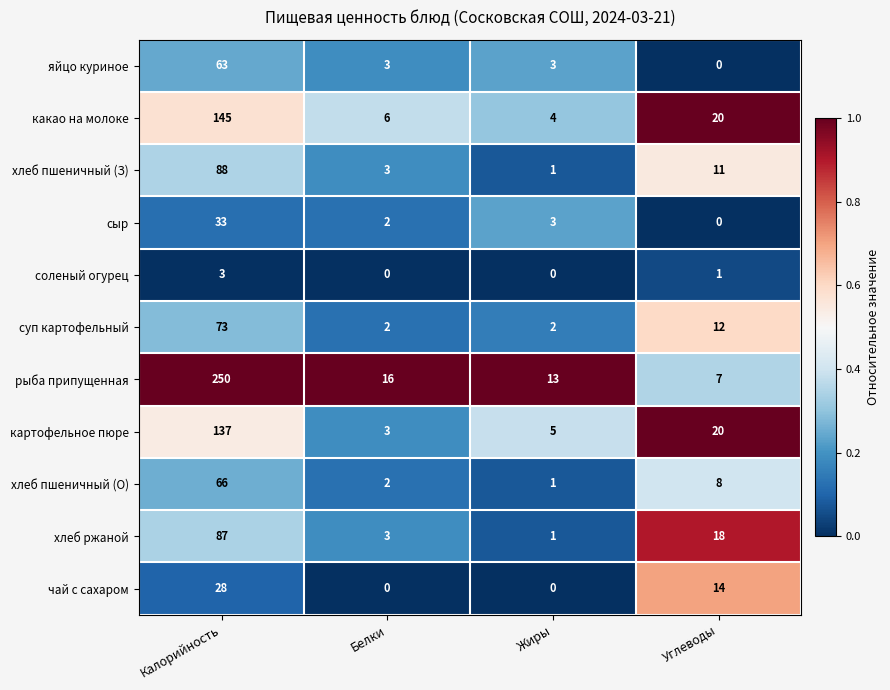

Which series has the largest range (max minus min)?

рыба припущенная